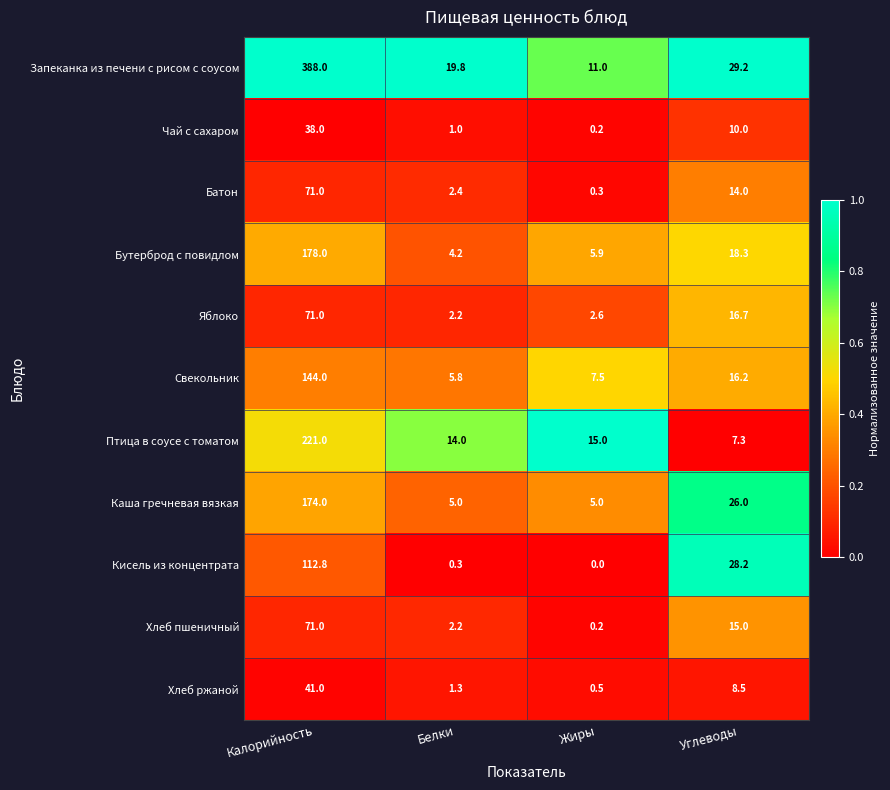

The Яблоко series shows 71.0 at Калорийность. True or false?

True